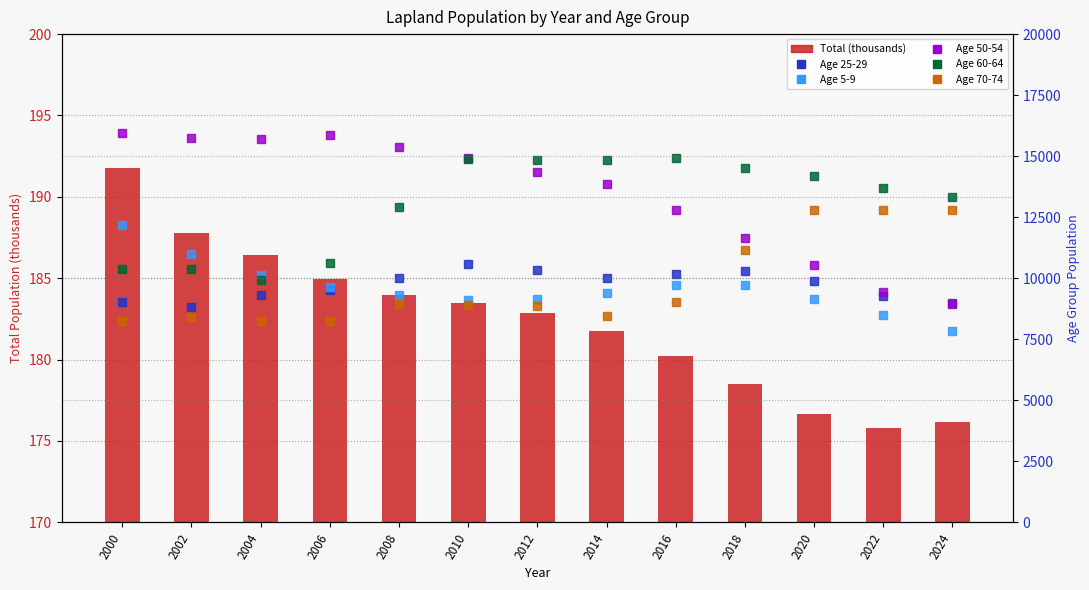

Rank the categories by value from highest to lowest.

2000, 2002, 2004, 2006, 2008, 2010, 2012, 2014, 2016, 2018, 2020, 2024, 2022